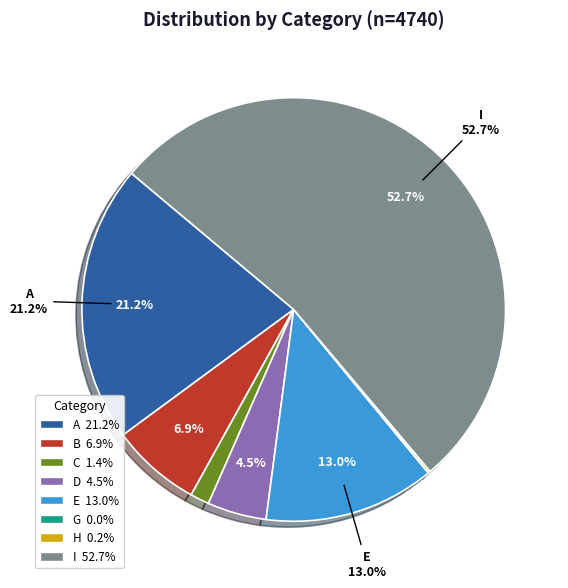

Does any single category account for the majority?

Yes